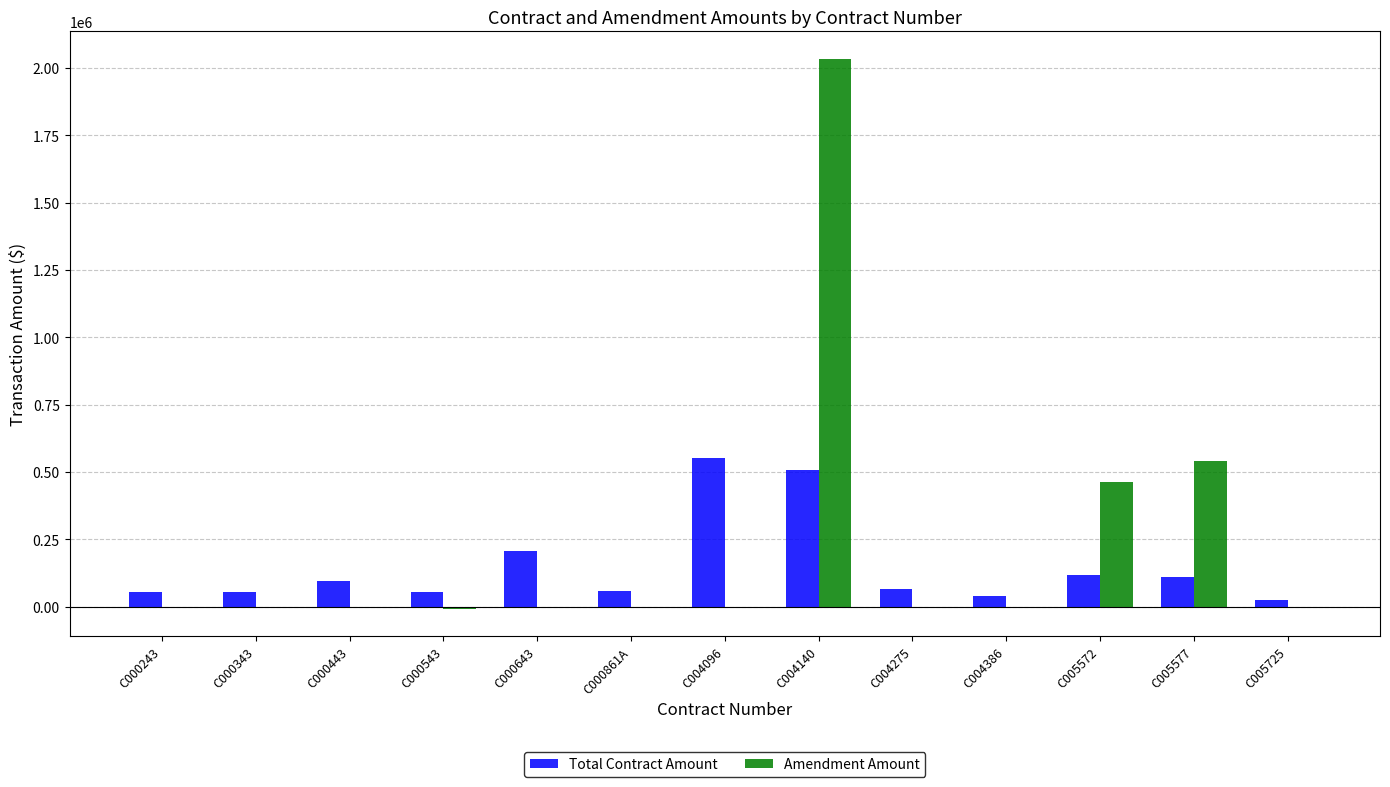

At which label is Amendment Amount closest to 1013393?

C005577